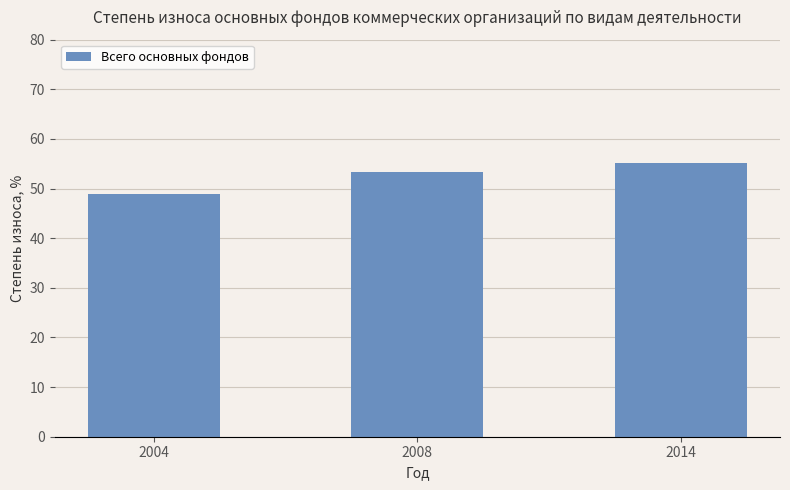

List the labels in order of value, largest first.

2014, 2008, 2004